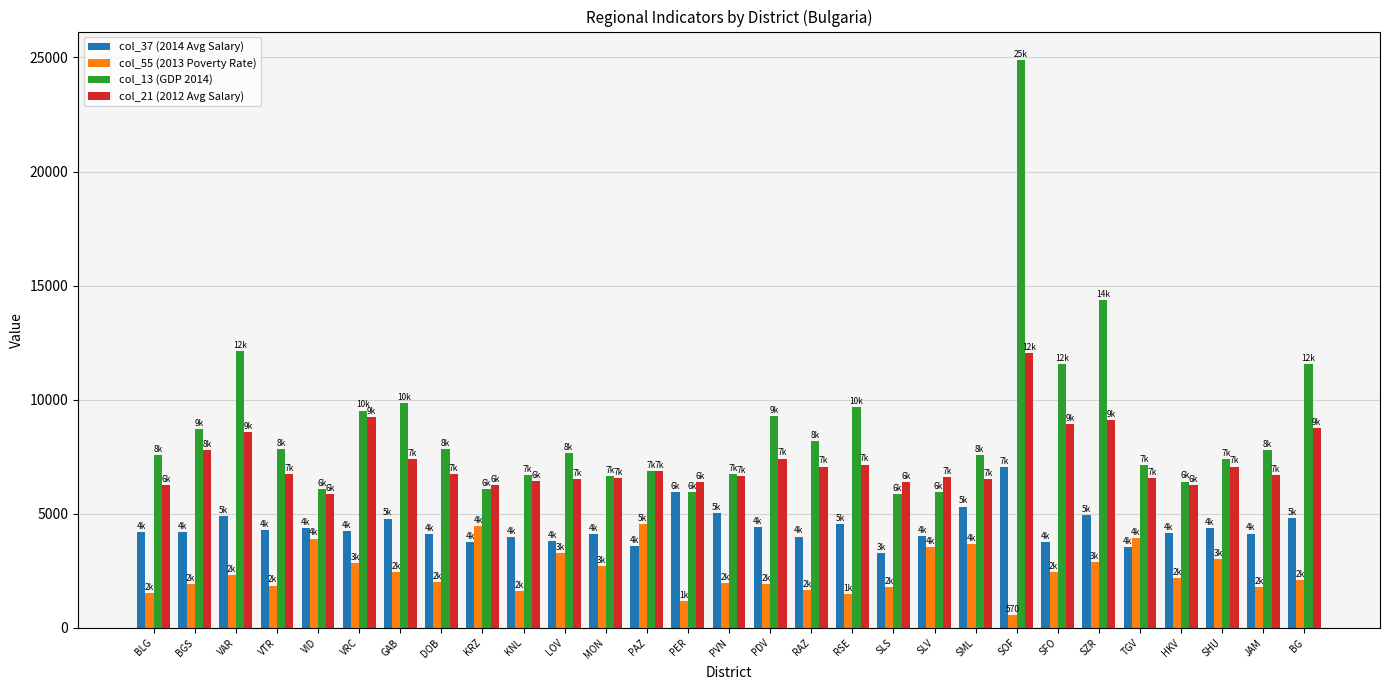

At which category is the sum across all series the highest?

SOF